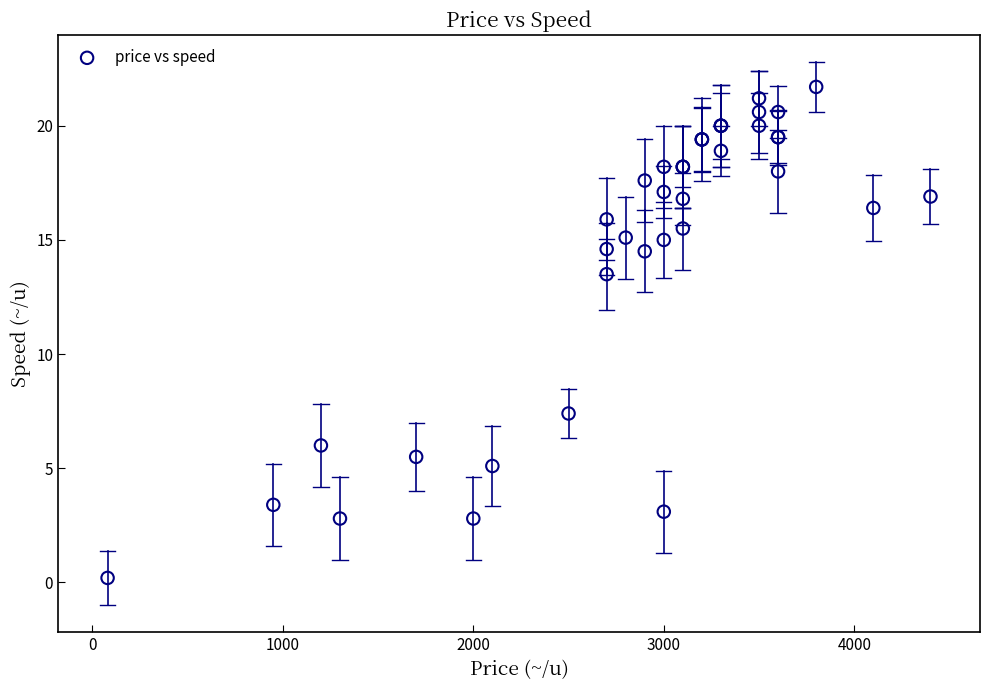

What Y value in the scatter plot is closest to 10?

7.4